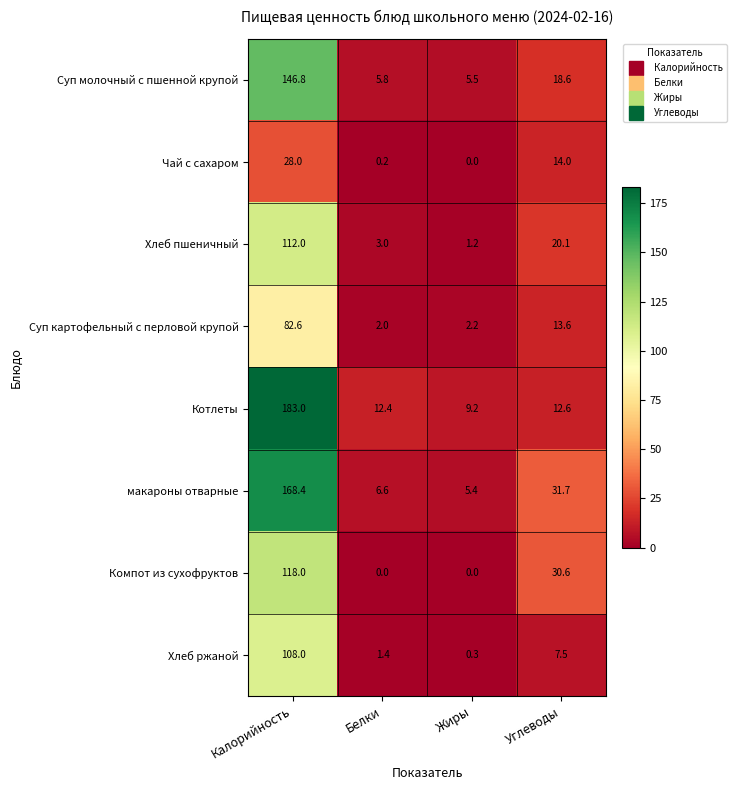

Between Калорийность and Белки, which series saw the biggest shift?

Котлеты